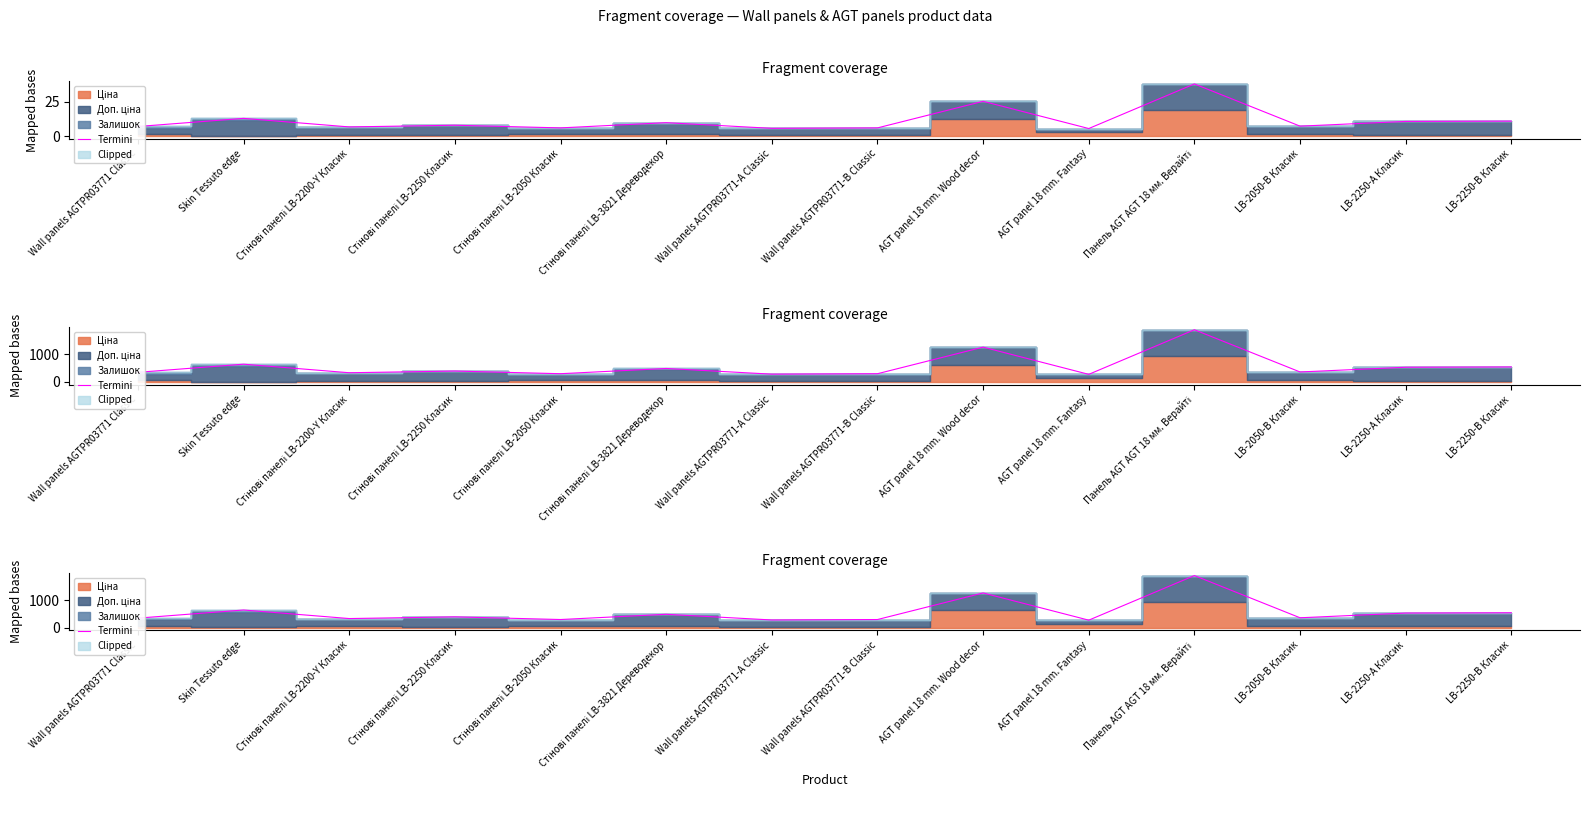

How many points are higher than both their immediate neighbors (excluding endpoints)?

5